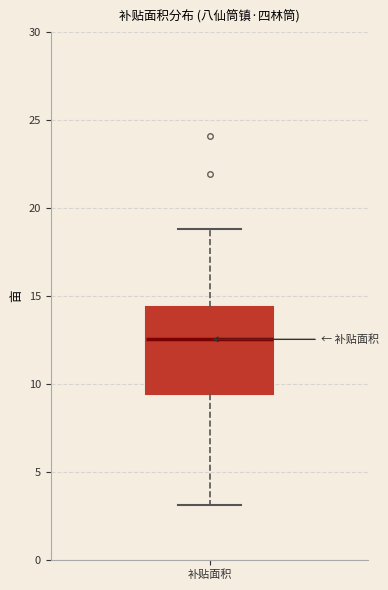

Transcribe this box plot: give where the median line is, the range the box spans, and where the two whiskers end, as read against the y-axis. The values are not printed on the chart, so give them approximately, as read against the axis.

median 12.5, box 9.5 to 14.5, whiskers 3.0 to 19.0